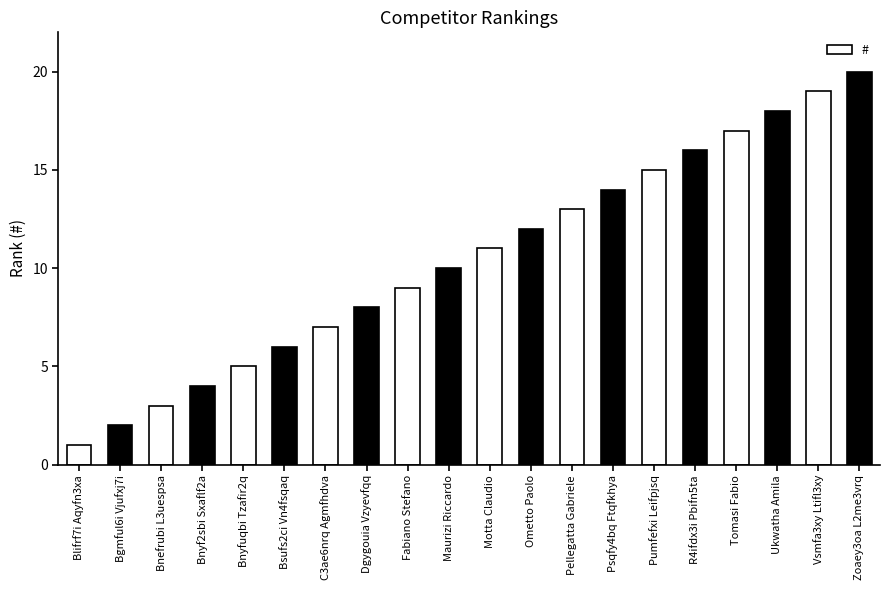

How many bars are there in total?

20